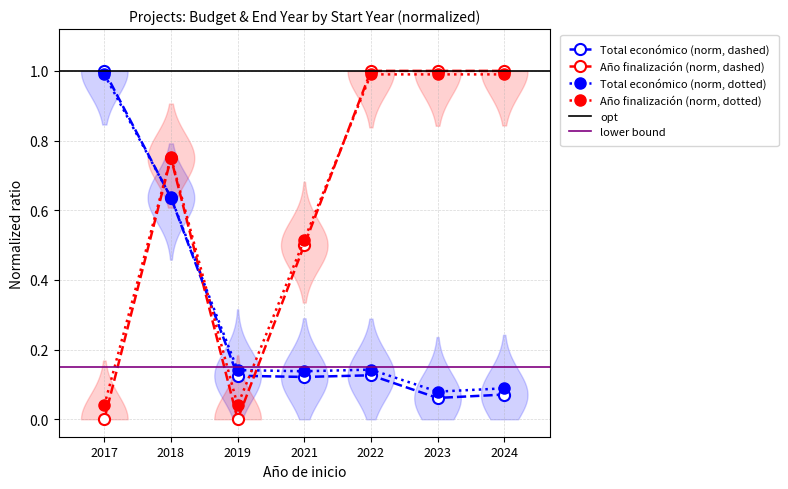

Is this an area chart (filled region under the line)?

No